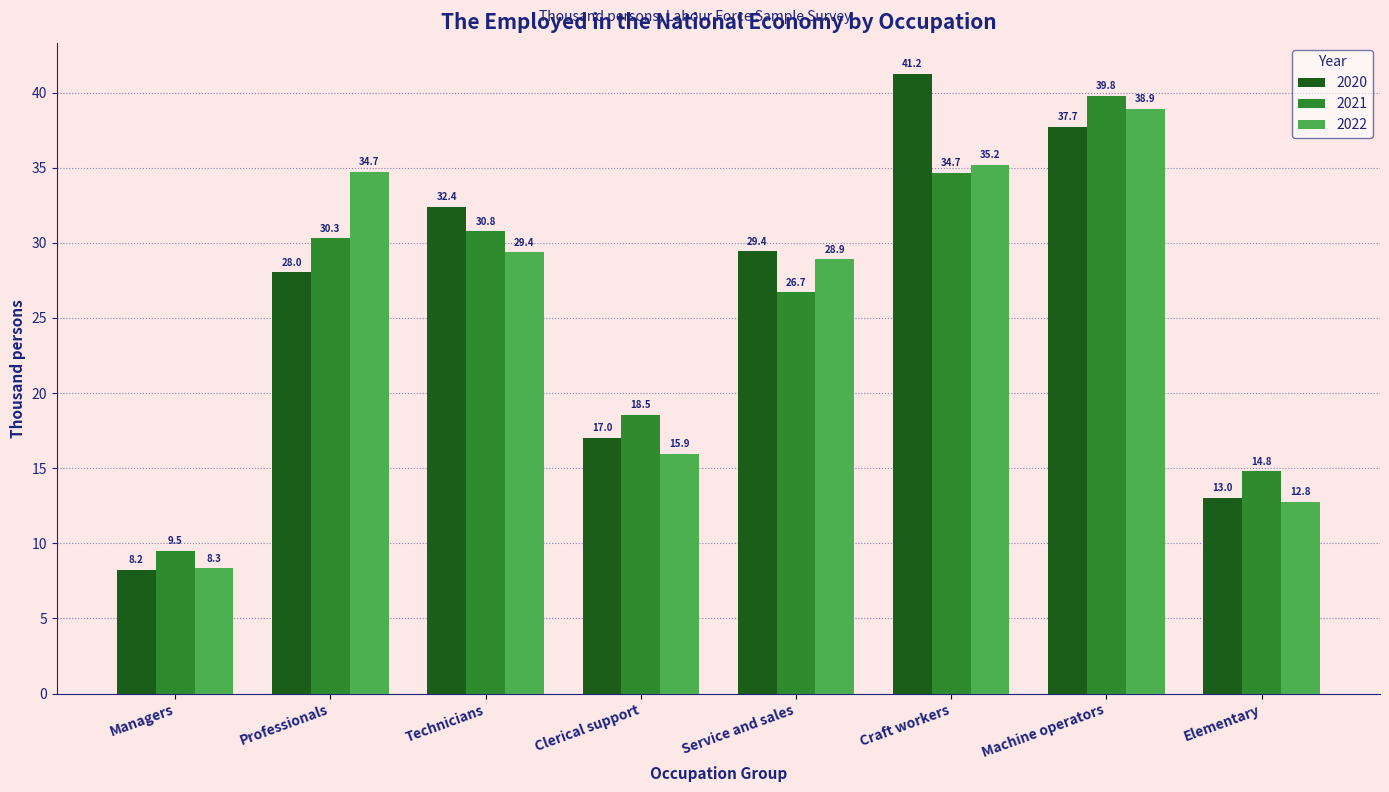

What is the difference between the highest and lowest values at Technicians?

3.0